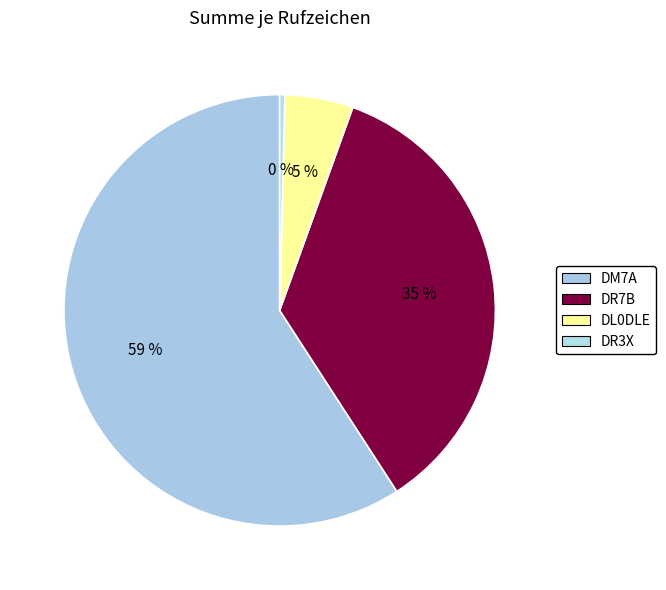

To the nearest percent, what percentage of the pie is DM7A?

59%